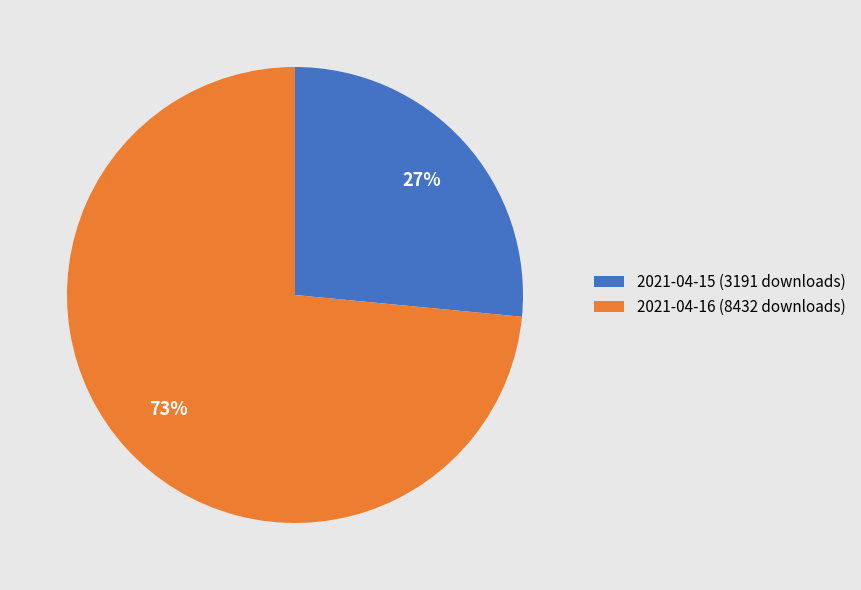

Which slice is the largest?

2021-04-16 (8432 downloads)